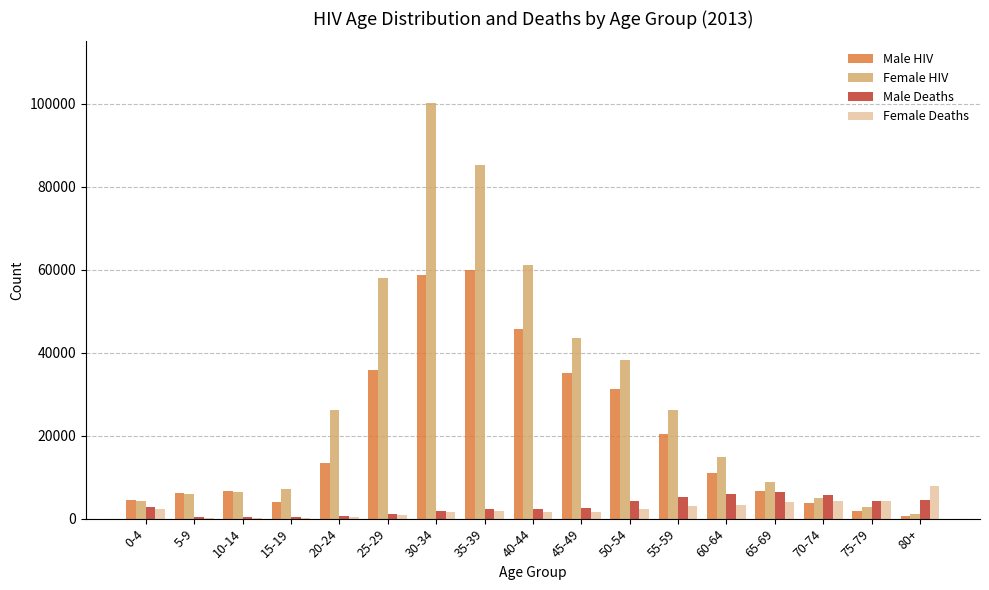

Which series has the largest total across all categories?

Female HIV